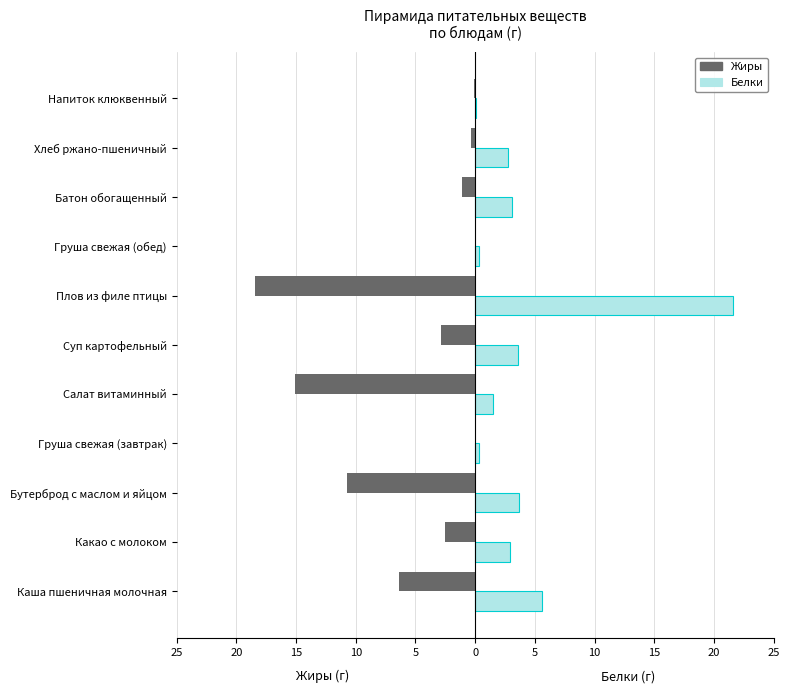

What are all the series names shown in the legend?

Жиры, Белки